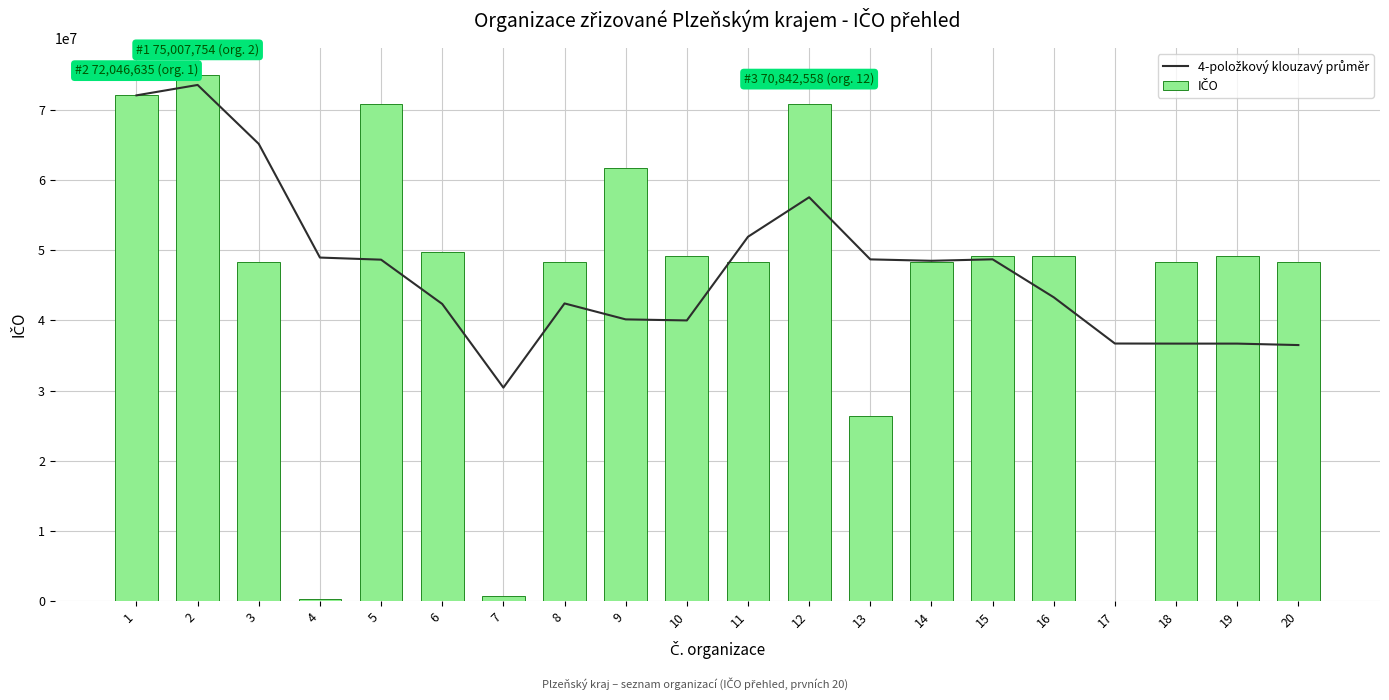

Reading left to right, what are all the values shown in this chart?

4-položkový klouzavý průměr: 1=72046635.0	2=73527194.5	3=65129410.0	4=48941508.8	5=48640485.0	6=42333089.0	7=30417390.0	8=42408675.5	9=40135806.8	10=39986495.2	11=51904476.8	12=57529379.5	13=48681882.8	14=48481603.8	15=48690939.0	16=43282124.5	17=36697499.5	18=36684990.2	19=36685007.2	20=36478130.8
IČO: 1=72046635.0	2=75007754.0	3=48333841.0	4=377805.0	5=70842540.0	6=49778170.0	7=671045.0	8=48342947.0	9=61751065.0	10=49180924.0	11=48342971.0	12=70842558.0	13=26361078.0	14=48379808.0	15=49180312.0	16=49207300.0	17=22578.0	18=48329771.0	19=49180380.0	20=48379794.0